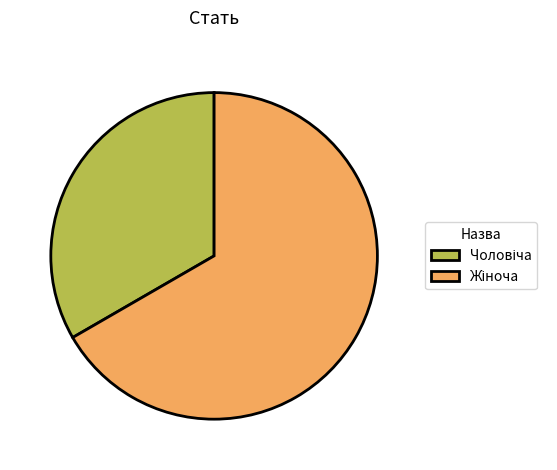

Is there any slice that represents more than half of the pie?

Yes